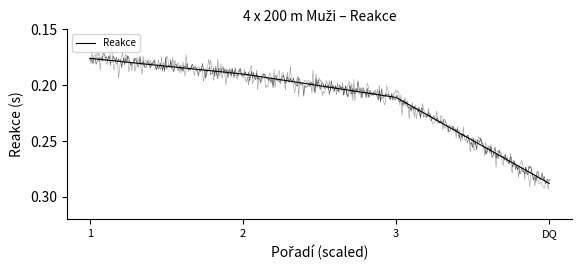

The value at 3 is 0.2. True or false?

True